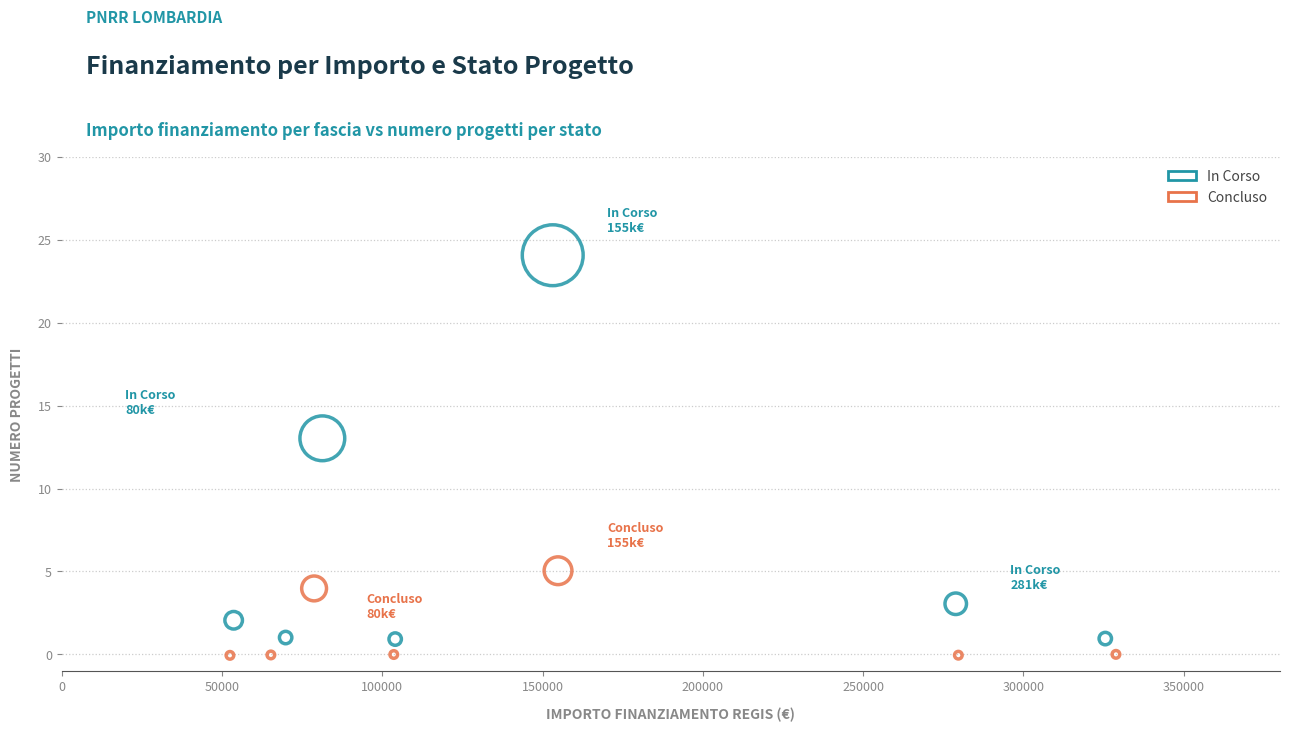

Which series reaches the maximum Y coordinate?

In Corso